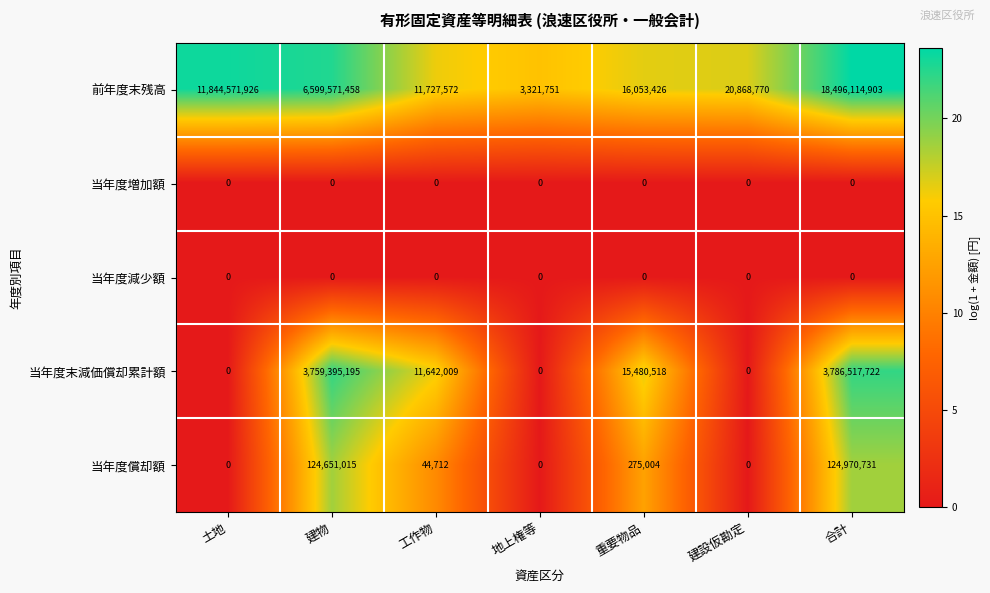

At which category is the sum across all series the highest?

合計